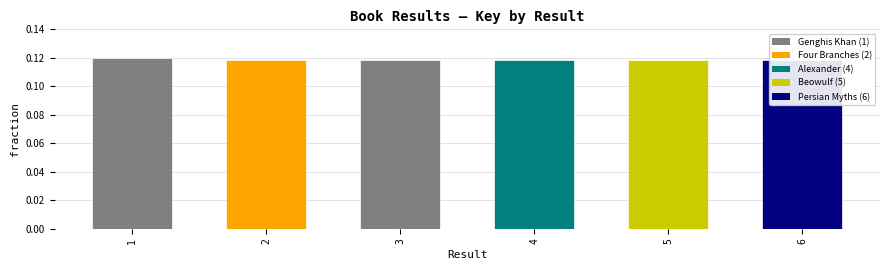

What is the sum of all values?

0.7